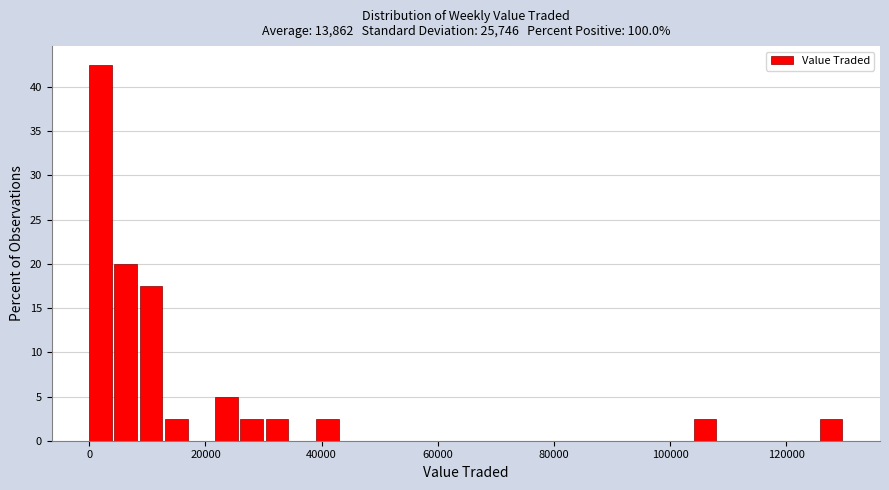

Around what value on the x-axis is the tallest bar? Give the approximate position of its centre, as read against the axis.

2000